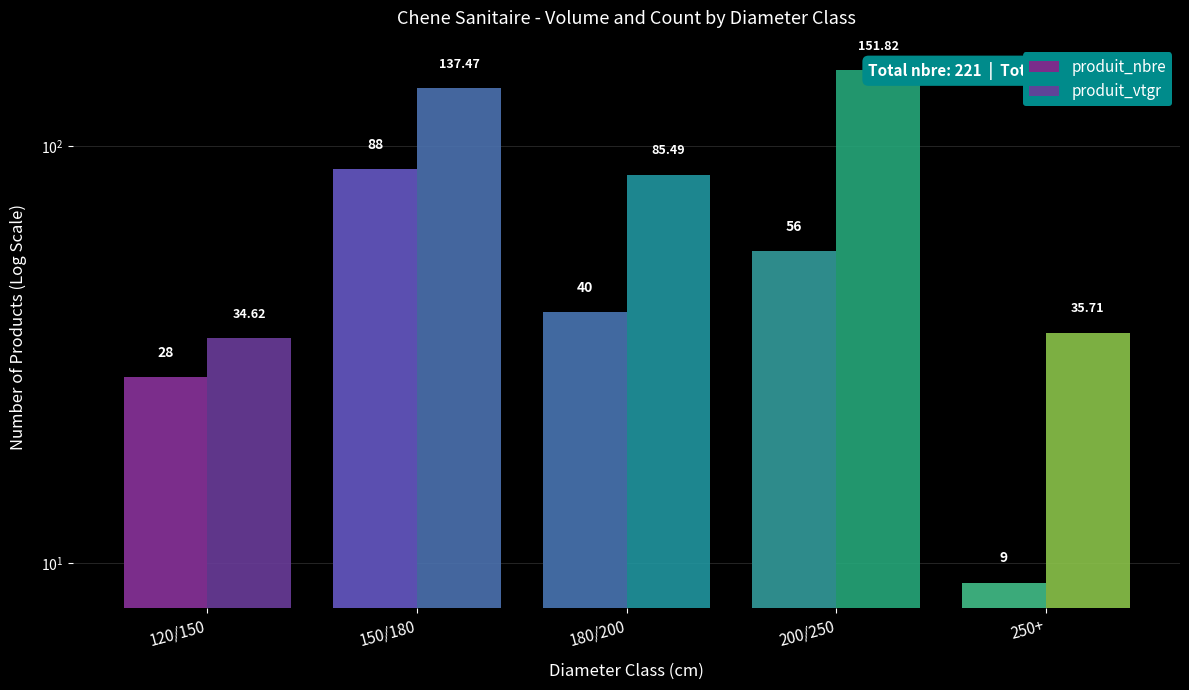

How many distinct data groups are displayed?

2